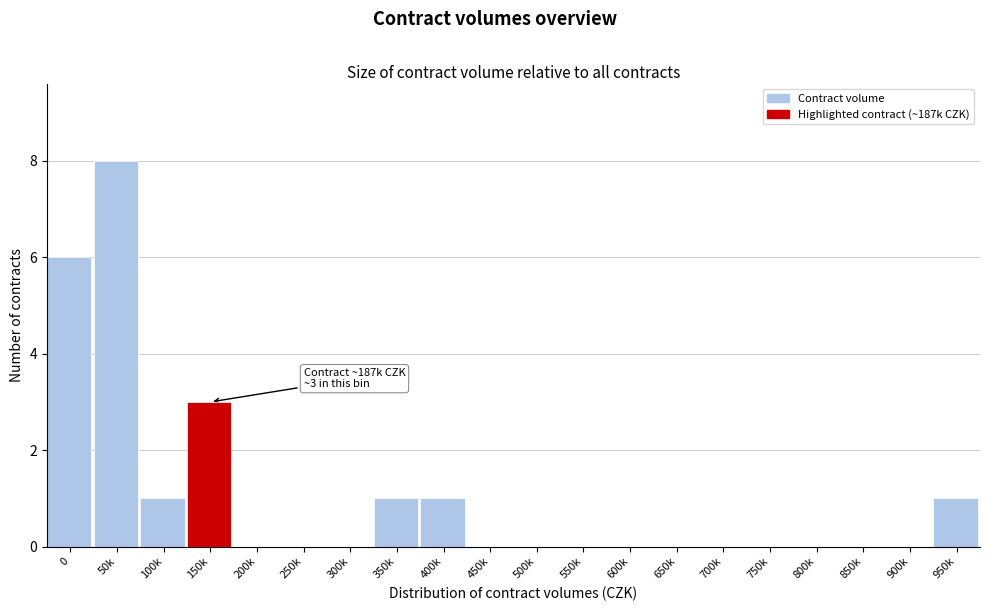

Reading right to left, what are all the values shown in this chart?

950k=1	900k=0	850k=0	800k=0	750k=0	700k=0	650k=0	600k=0	550k=0	500k=0	450k=0	400k=1	350k=1	300k=0	250k=0	200k=0	150k=3	100k=1	50k=8	0=6